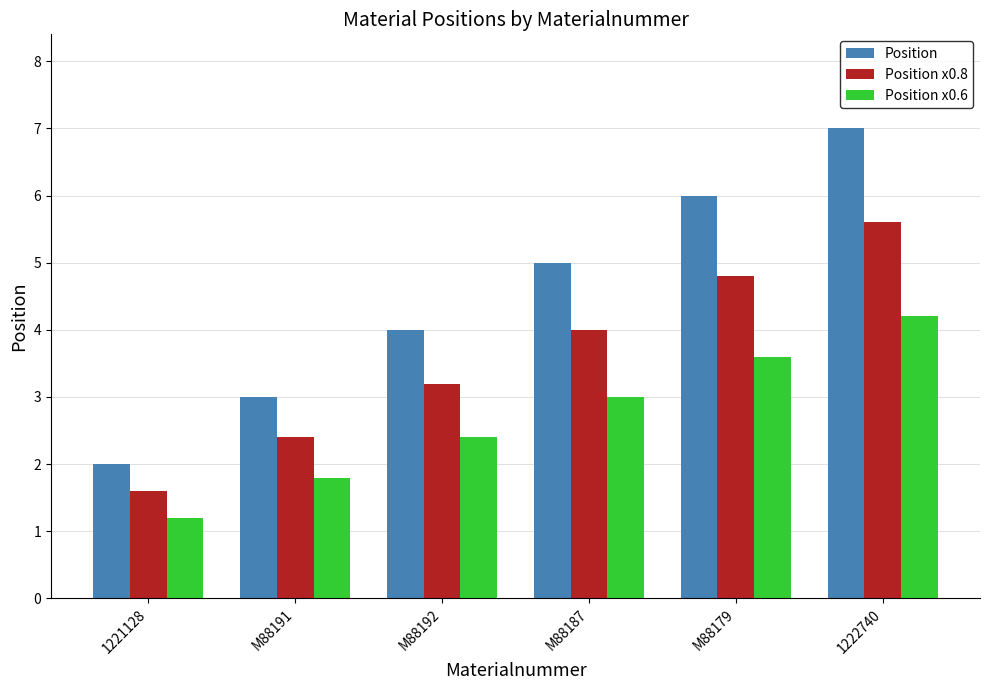

What position from the right is M88192?

4